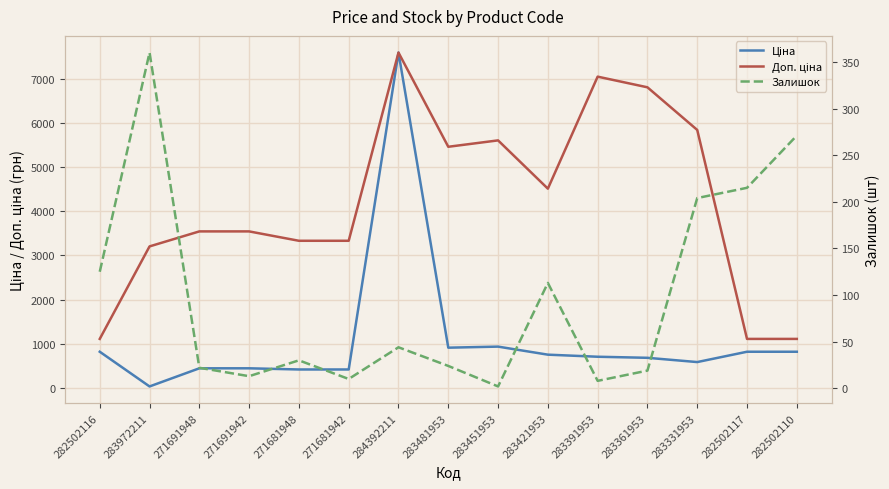

At how many categories does at least one series exceed 1222?

12